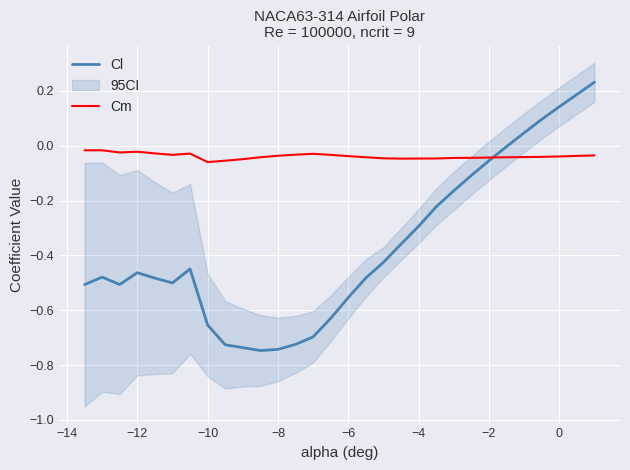

The Cm series shows -0.1 at −6. True or false?

False